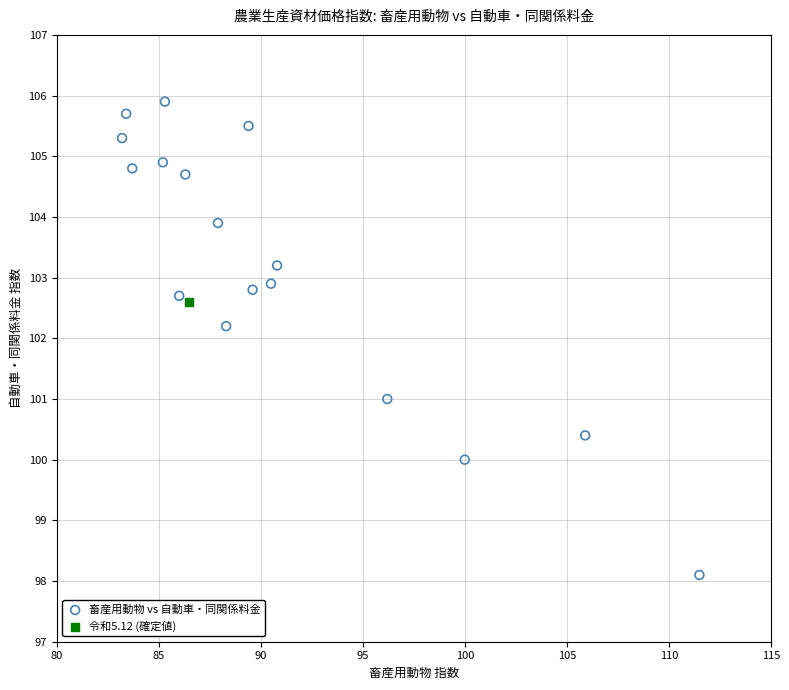

What are all the series names shown in the legend?

畜産用動物 vs 自動車・同関係料金, 令和5.12 (確定値)